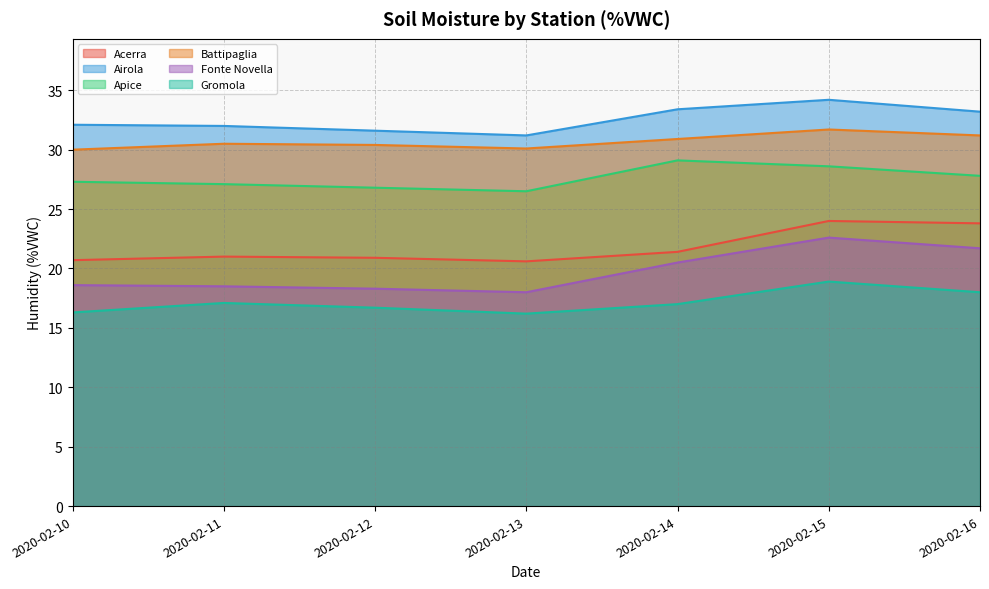

Rank the categories by Airola value from highest to lowest.

2020-02-15, 2020-02-14, 2020-02-16, 2020-02-10, 2020-02-11, 2020-02-12, 2020-02-13